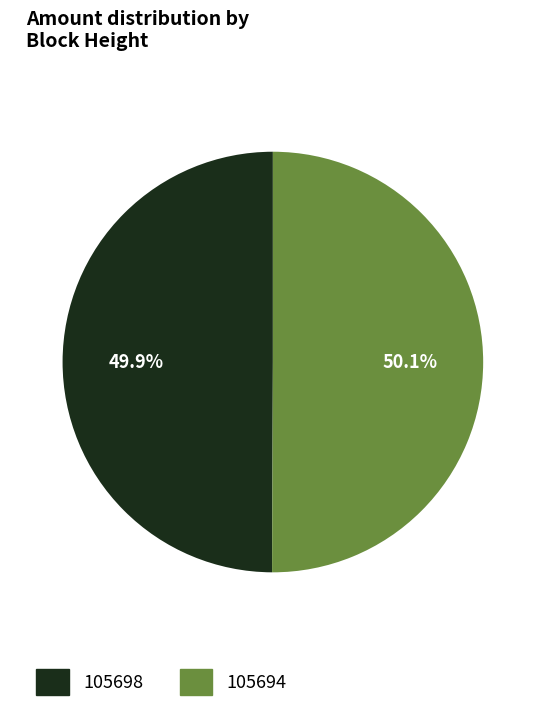

Is the sum of 105694 and 105698 greater than half?

Yes